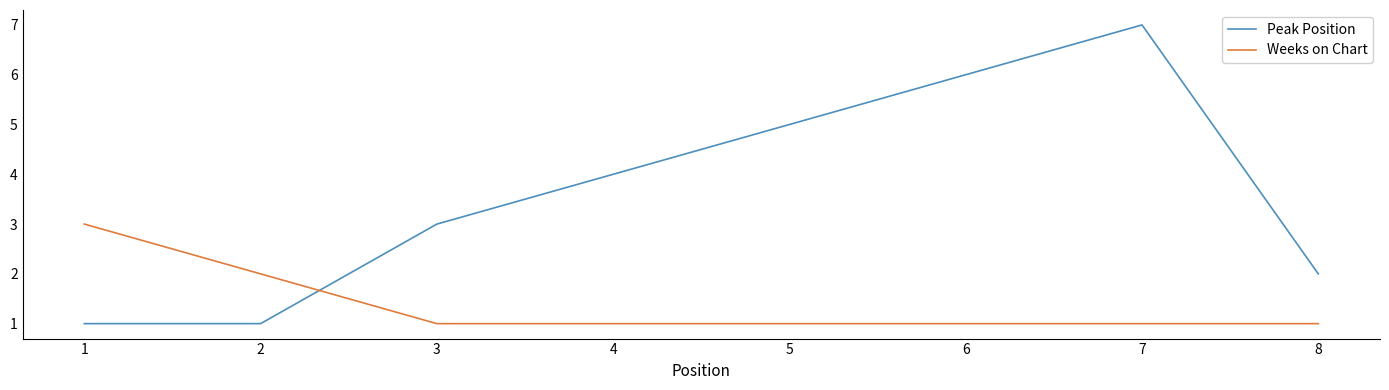

How many Weeks on Chart values are between 1 and 2?

7